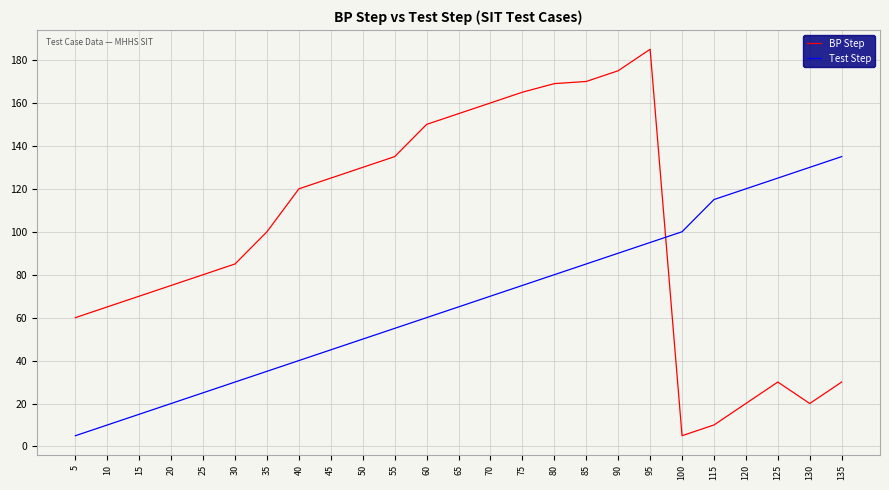

Reading left to right, transcribe all the data shown in this chart.

BP Step: 5=60	10=65	15=70	20=75	25=80	30=85	35=100	40=120	45=125	50=130	55=135	60=150	65=155	70=160	75=165	80=169	85=170	90=175	95=185	100=5	115=10	120=20	125=30	130=20	135=30
Test Step: 5=5	10=10	15=15	20=20	25=25	30=30	35=35	40=40	45=45	50=50	55=55	60=60	65=65	70=70	75=75	80=80	85=85	90=90	95=95	100=100	115=115	120=120	125=125	130=130	135=135